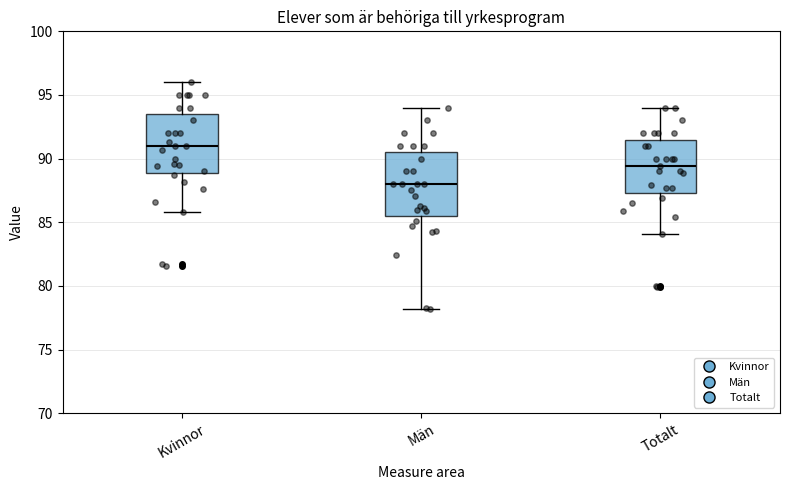

Reading left to right, read every box against the y-axis: the position of its median line, the range the box covers, and the ends of its whiskers. The values are not printed on the chart, so give them approximately, as read against the axis.

Kvinnor: median 91.0, box 89.0 to 93.5, whiskers 86.0 to 96.0
Män: median 88.0, box 85.5 to 90.5, whiskers 78.0 to 94.0
Totalt: median 89.5, box 87.5 to 91.5, whiskers 84.0 to 94.0